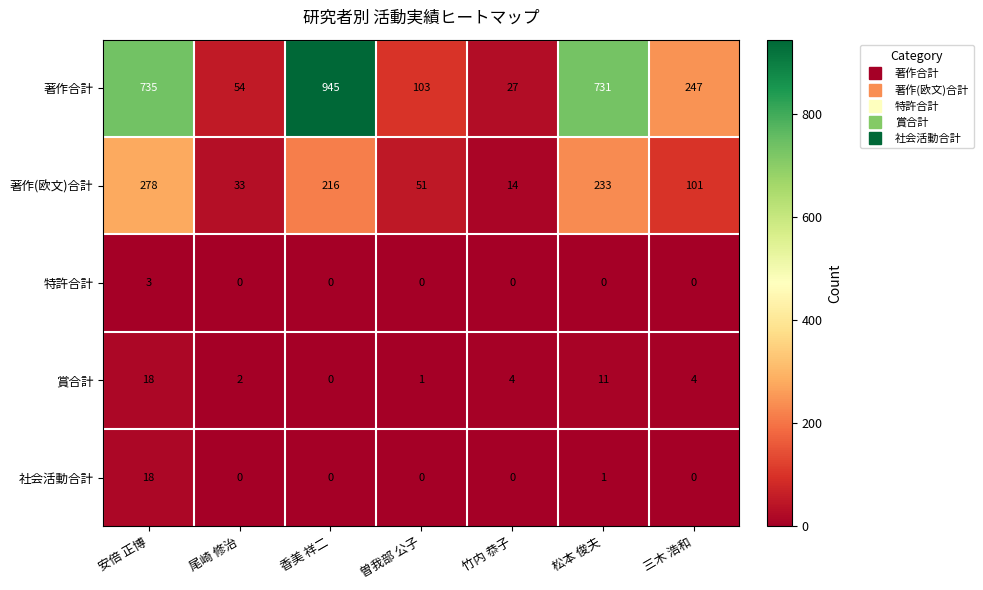

What is the highest value of the 著作合計 series?

945